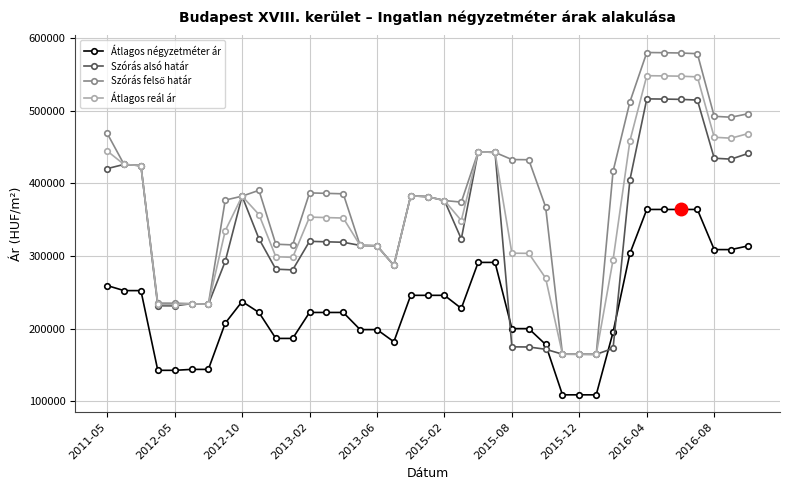

What is the greatest value displayed?

579930